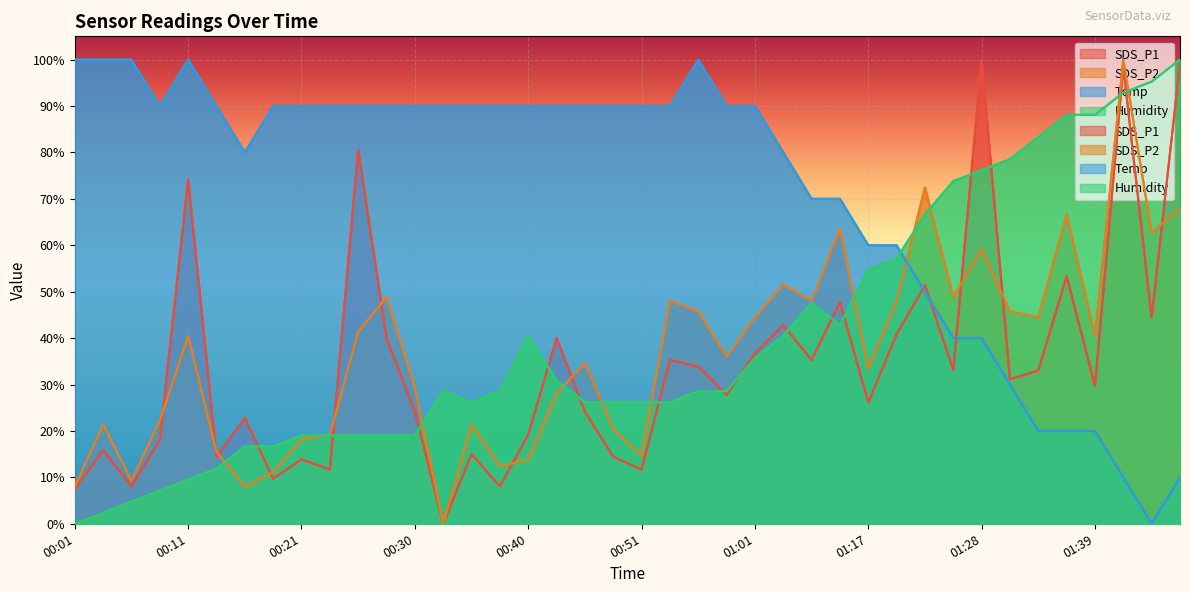

List the labels in order of Temp value, smallest first.

01:44, 01:41, 01:47, 01:33, 01:36, 01:39, 01:31, 01:25, 01:28, 01:23, 01:17, 01:20, 01:09, 01:14, 00:16, 01:06, 00:08, 00:13, 00:18, 00:21, 00:23, 00:25, 00:28, 00:30, 00:33, 00:35, 00:38, 00:40, 00:42, 00:45, 00:48, 00:51, 00:53, 00:58, 01:01, 00:01, 00:03, 00:06, 00:11, 00:56